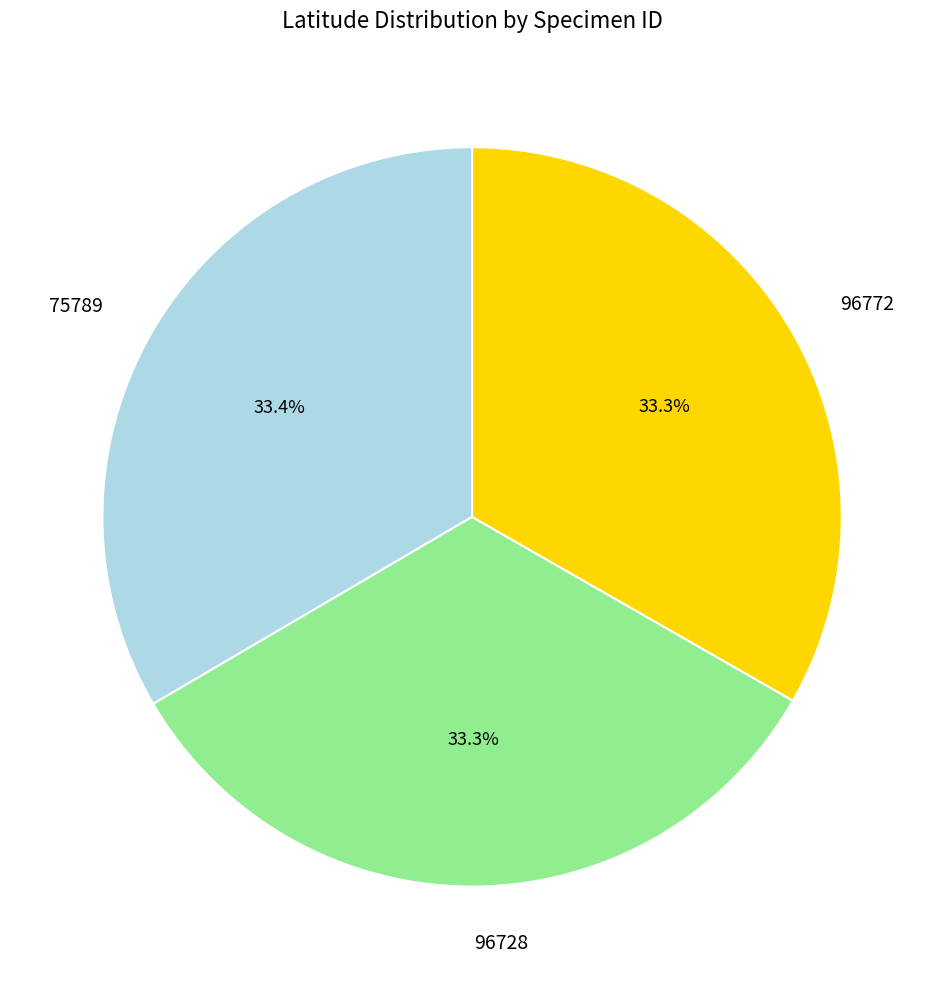

Does 96728 represent more than half of the total?

No